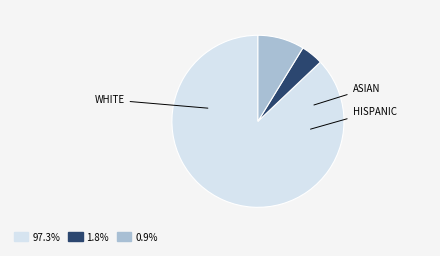

How many segments does this pie chart have?

3